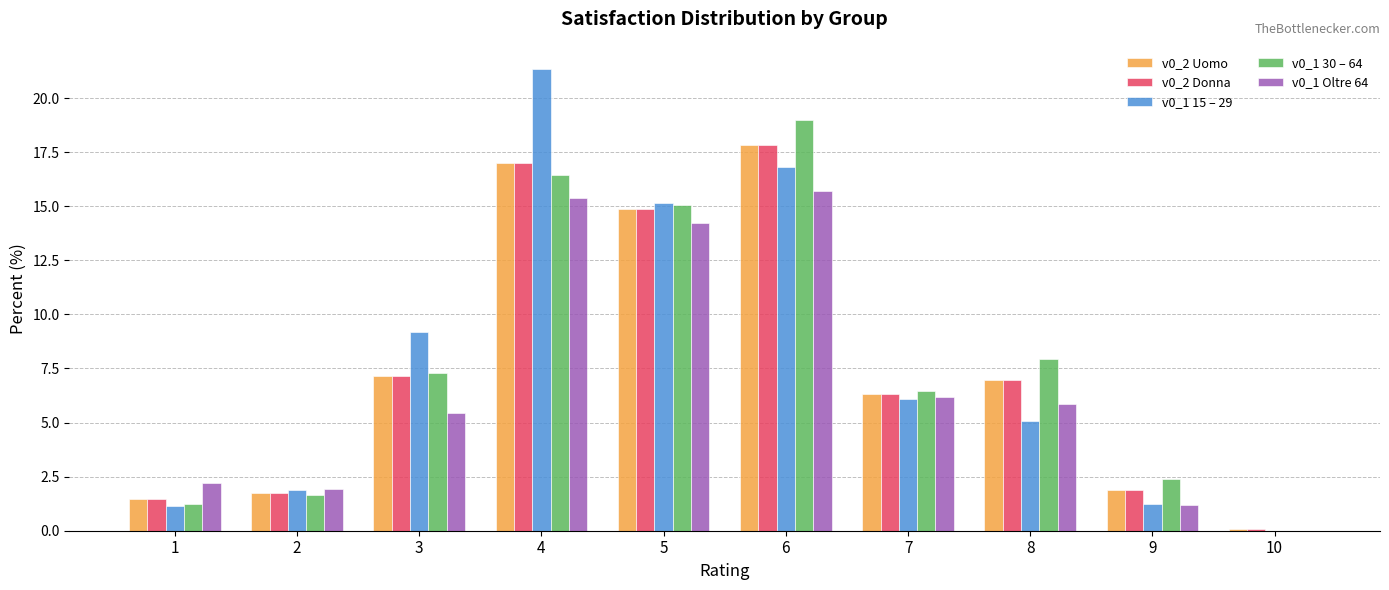

How many series are shown in this chart?

5